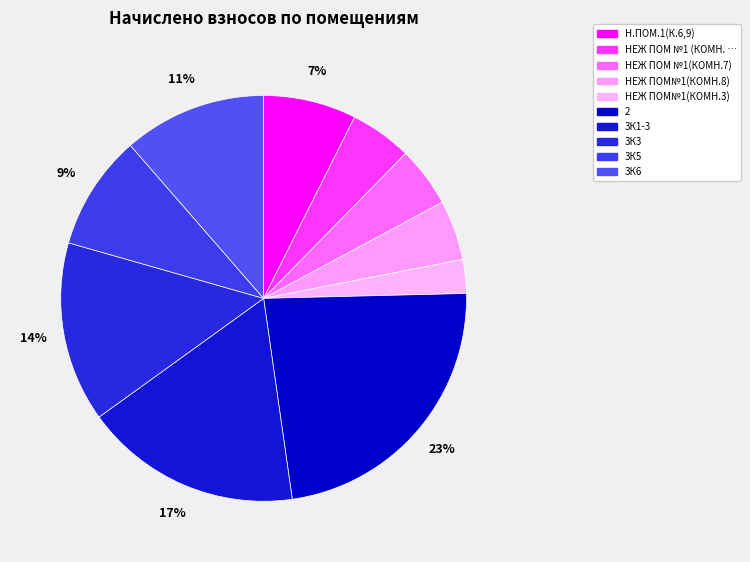

To the nearest percent, what is the difference between the largest and smallest slice percentages?

20%